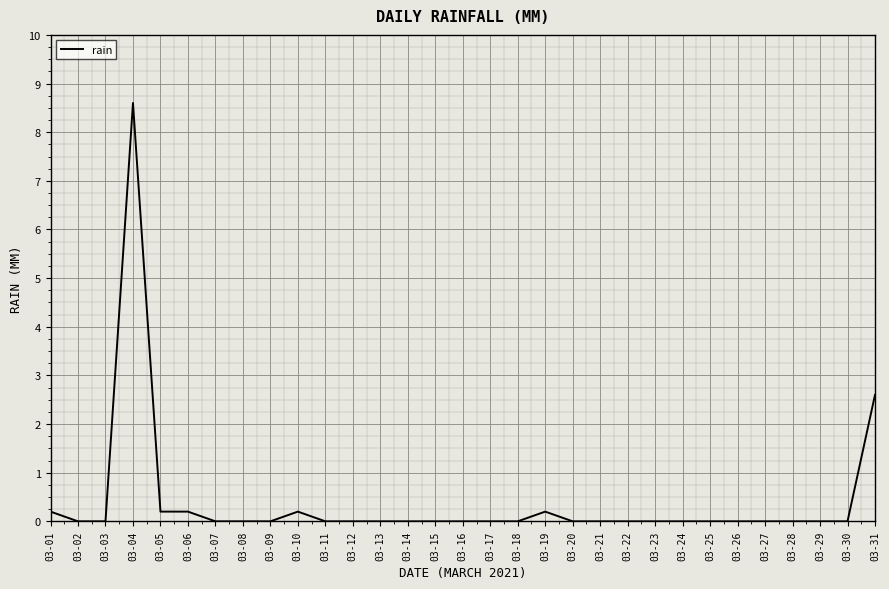

How many distinct data groups are displayed?

1